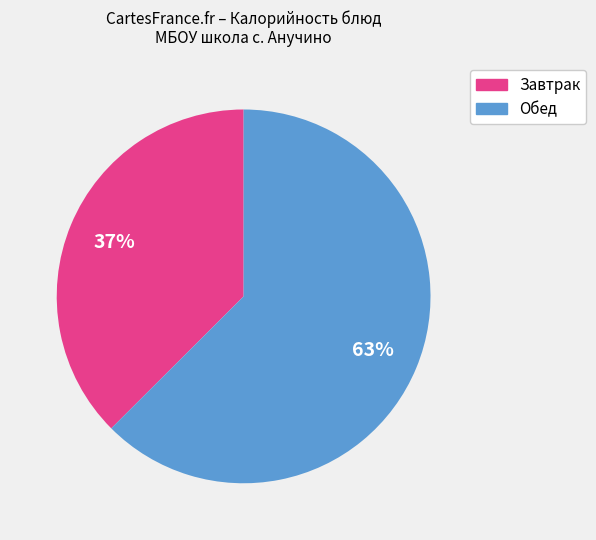

Is there any slice that represents more than half of the pie?

Yes